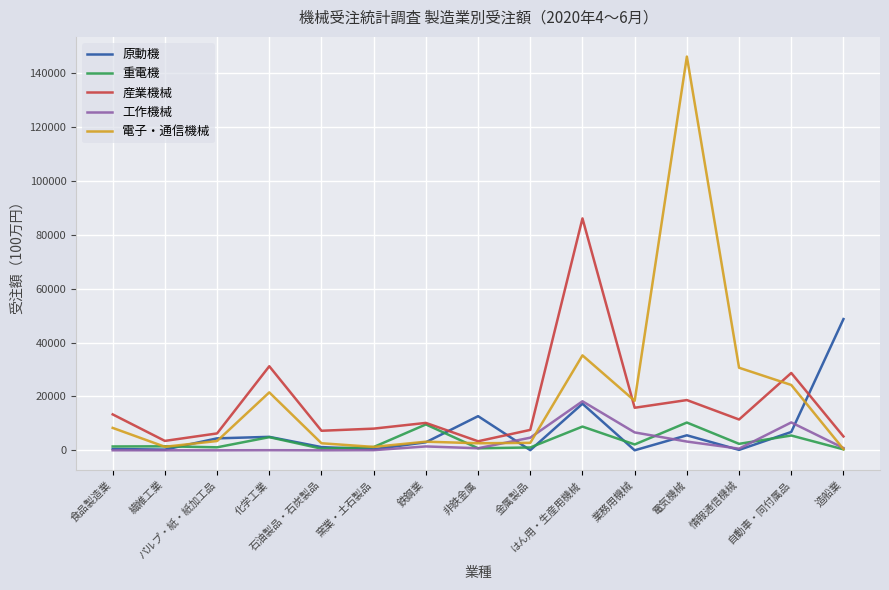

What is the greatest value displayed?

146132